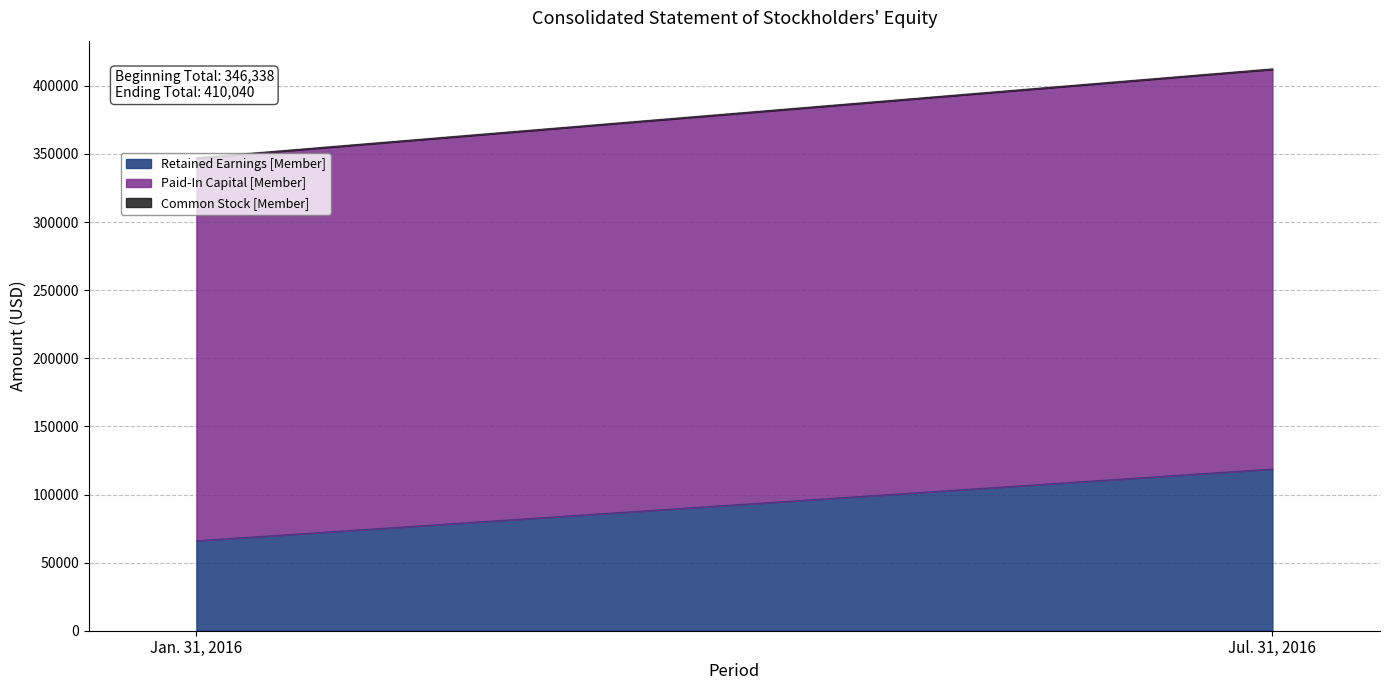

How many values in the Common Stock [Member] series are below 421?

1